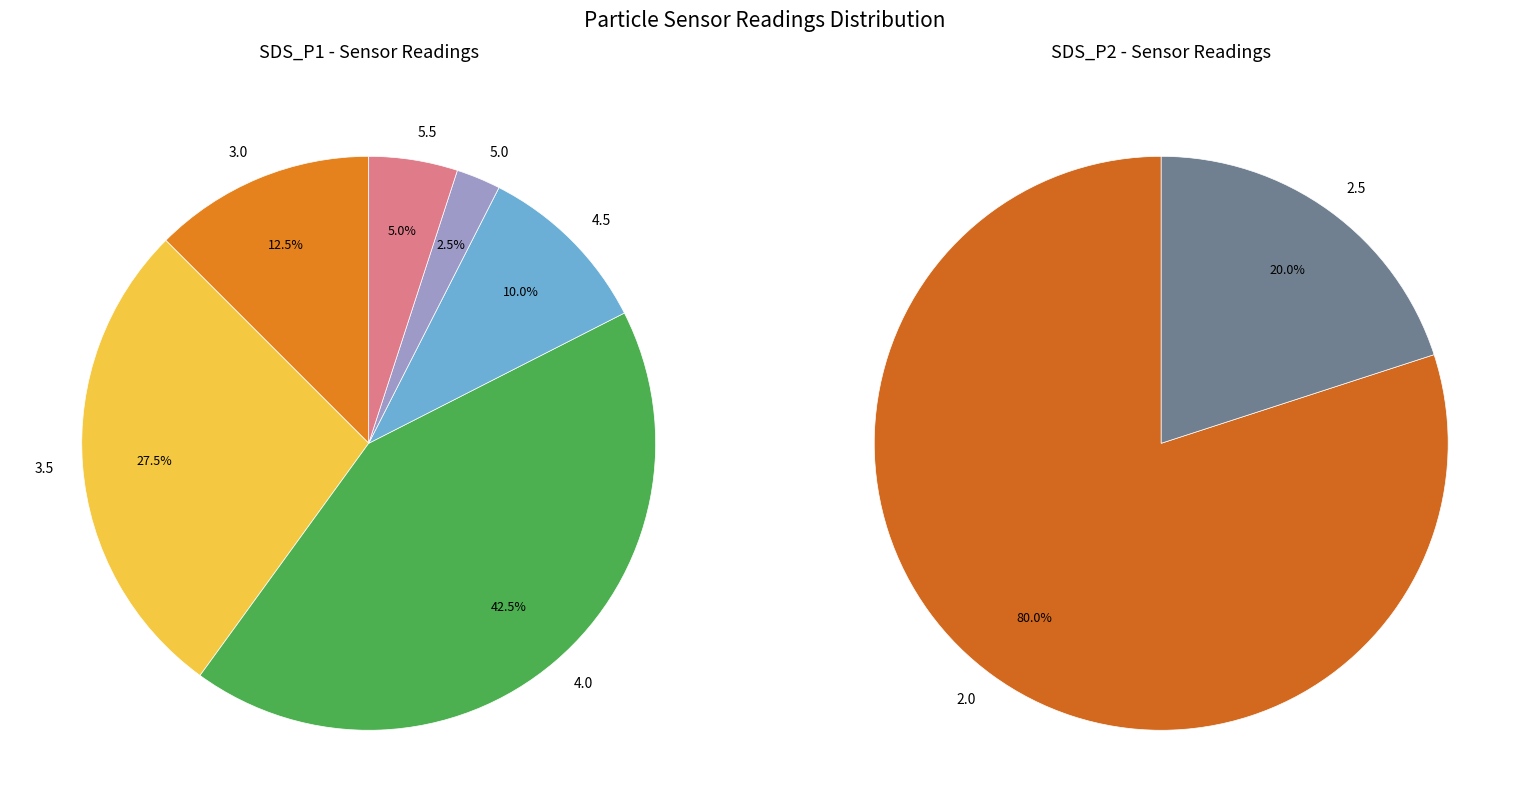

Does 00:10 account for over 50% of the chart?

No